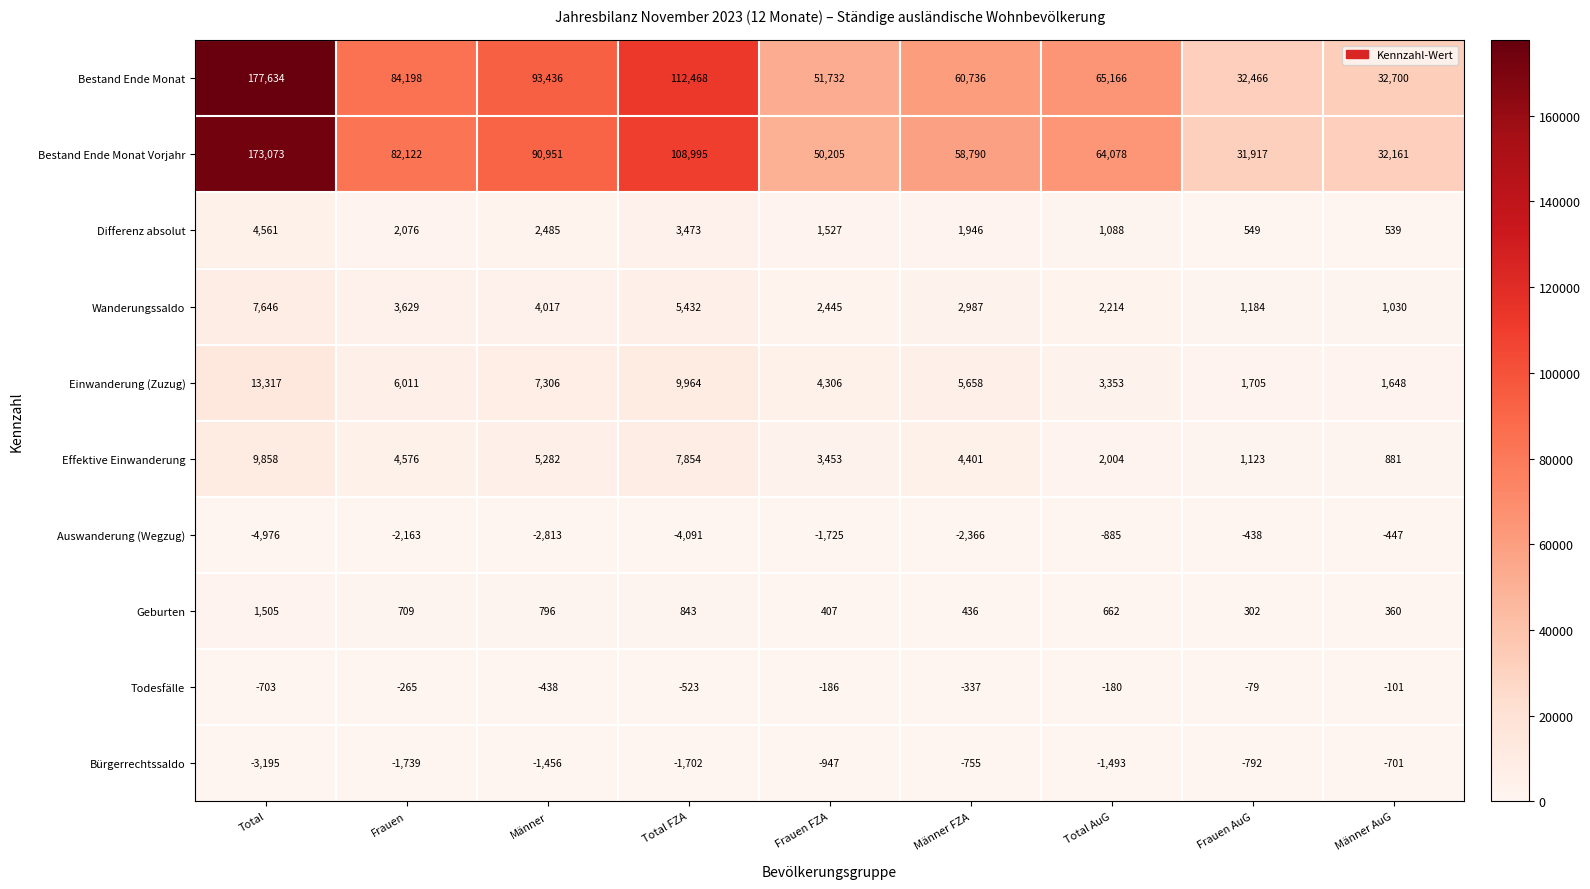

Count the number of categories in the chart.

9